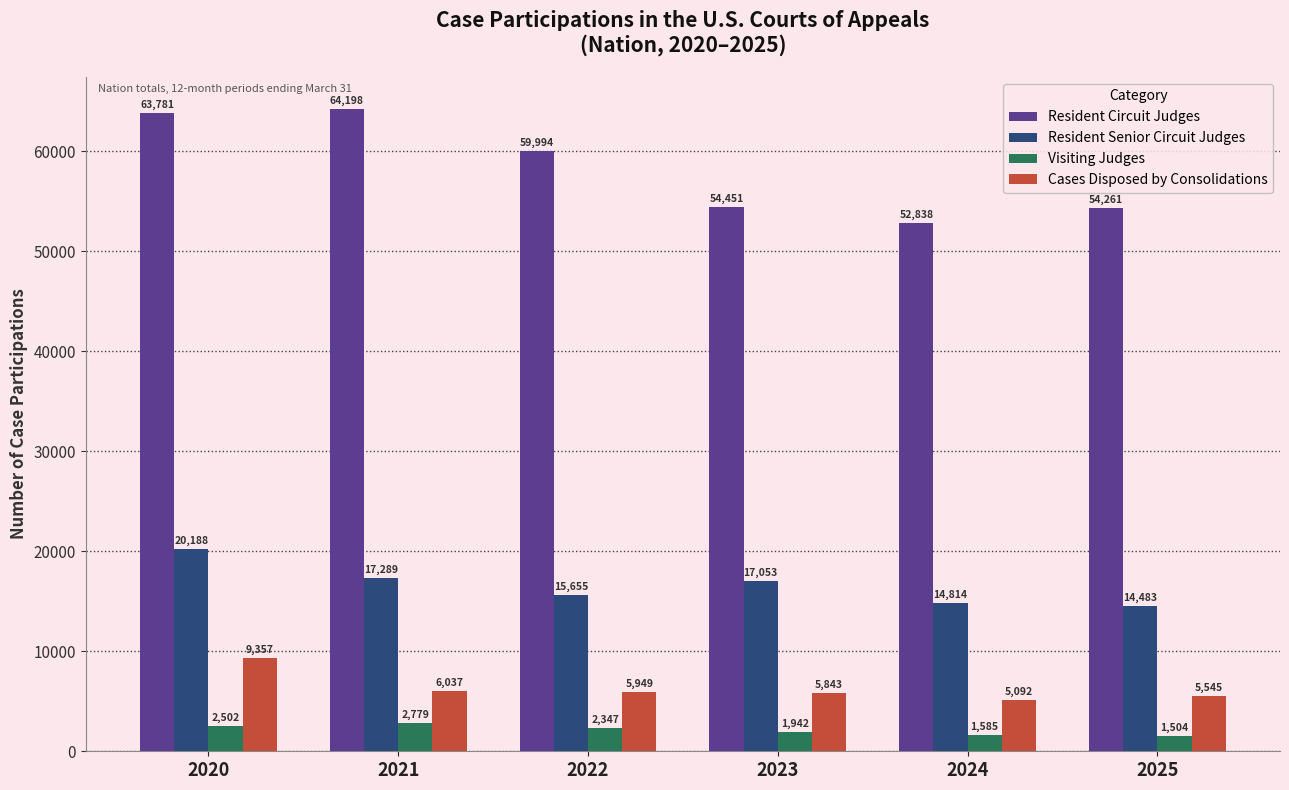

What is the difference between the maximum and minimum values in the Resident Circuit Judges series?

11360